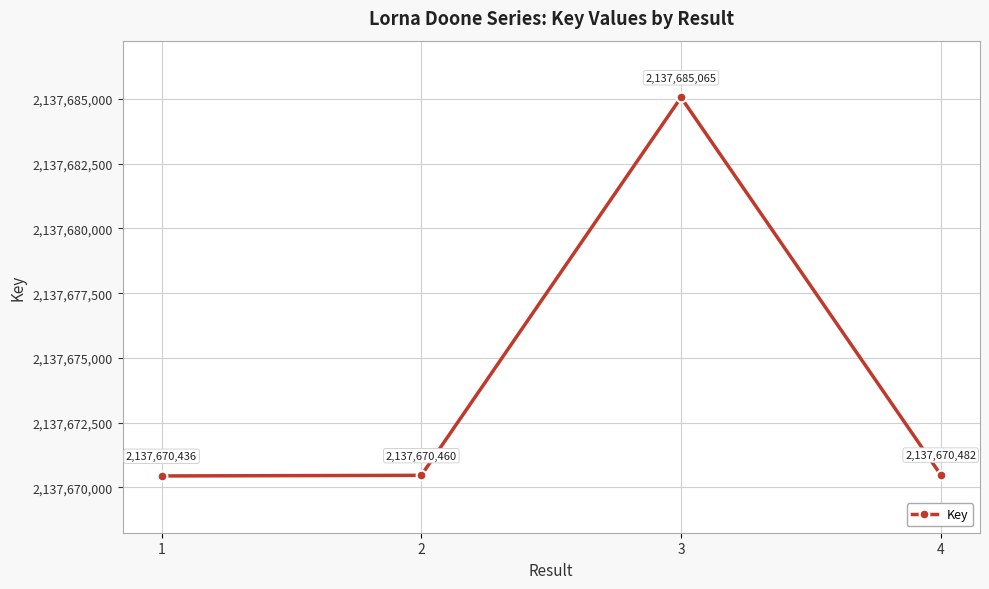

How many values are below 2137670482?

2